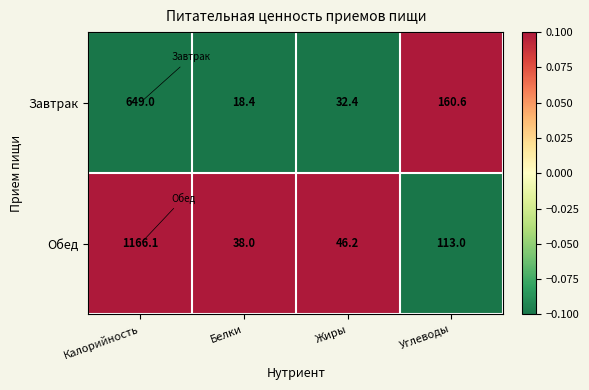

Reading left to right, transcribe all the data shown in this chart.

Завтрак: Калорийность=649.0	Белки=18.4	Жиры=32.4	Углеводы=160.6
Обед: Калорийность=1166.1	Белки=38.0	Жиры=46.2	Углеводы=113.0